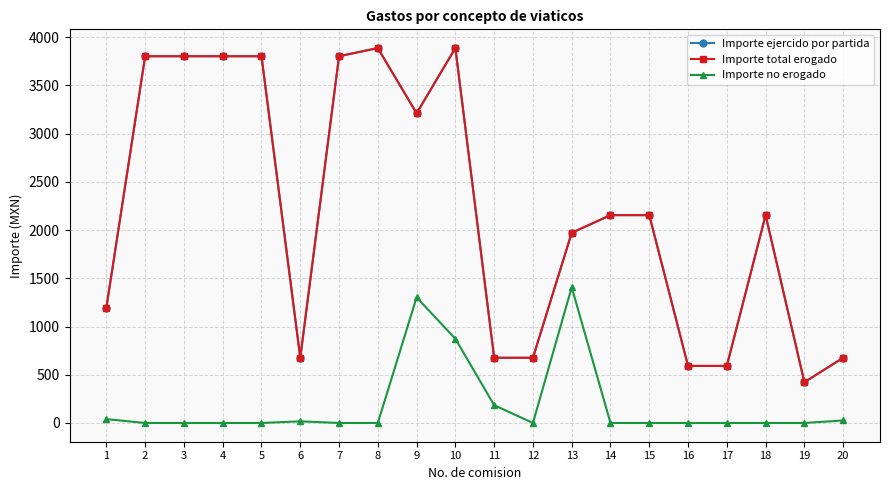

Between 2 and 11, which series saw the biggest shift?

Importe ejercido por partida